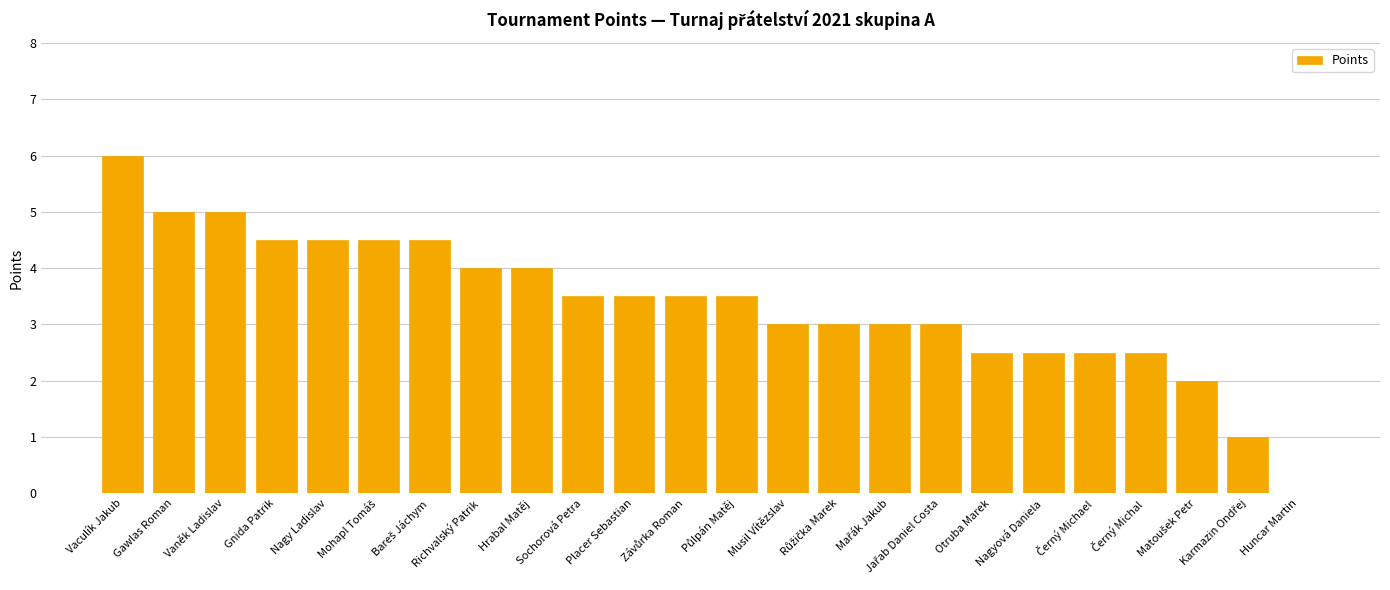

What is the maximum value shown in the chart?

6.0